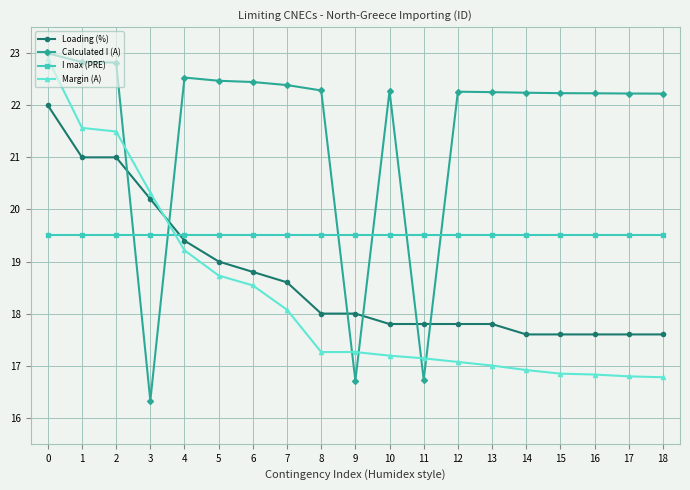

How many lines are shown in the chart?

4